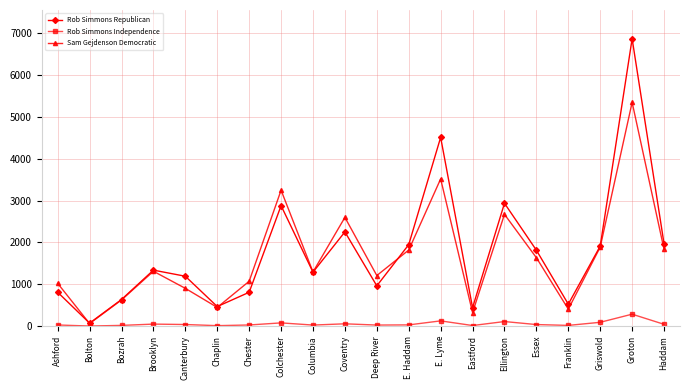

Which series has the largest range (max minus min)?

Rob Simmons Republican